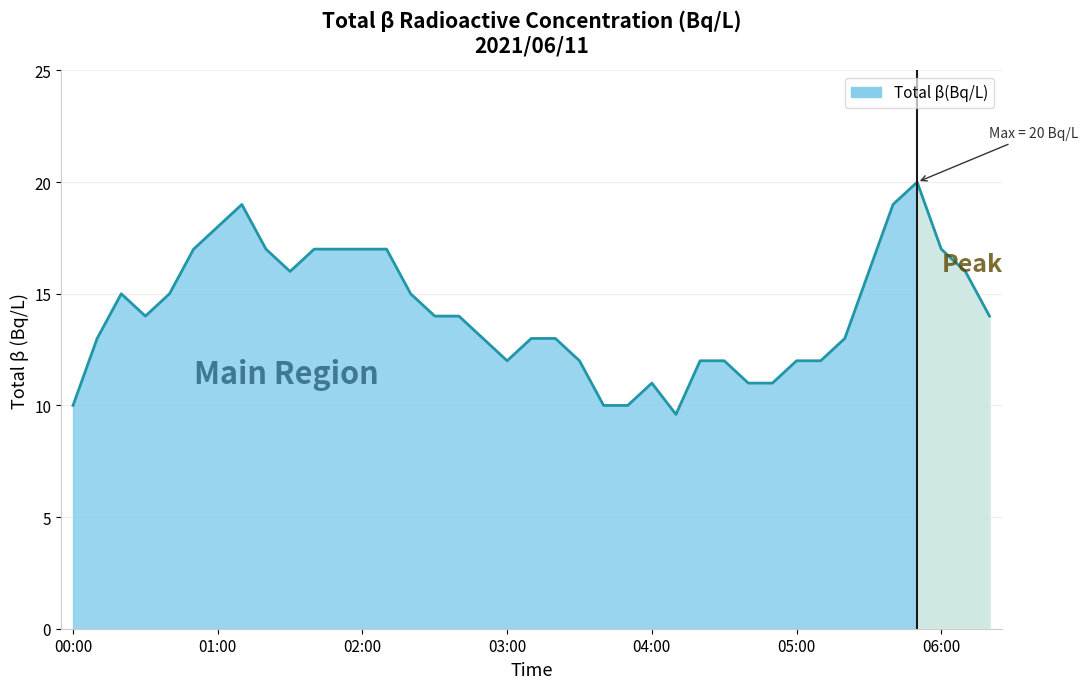

What is the difference between the maximum and minimum values?

10.4